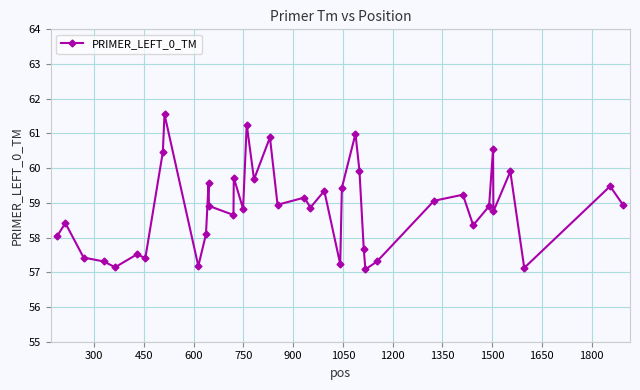

What is the difference between the second highest and minimum values?

4.2